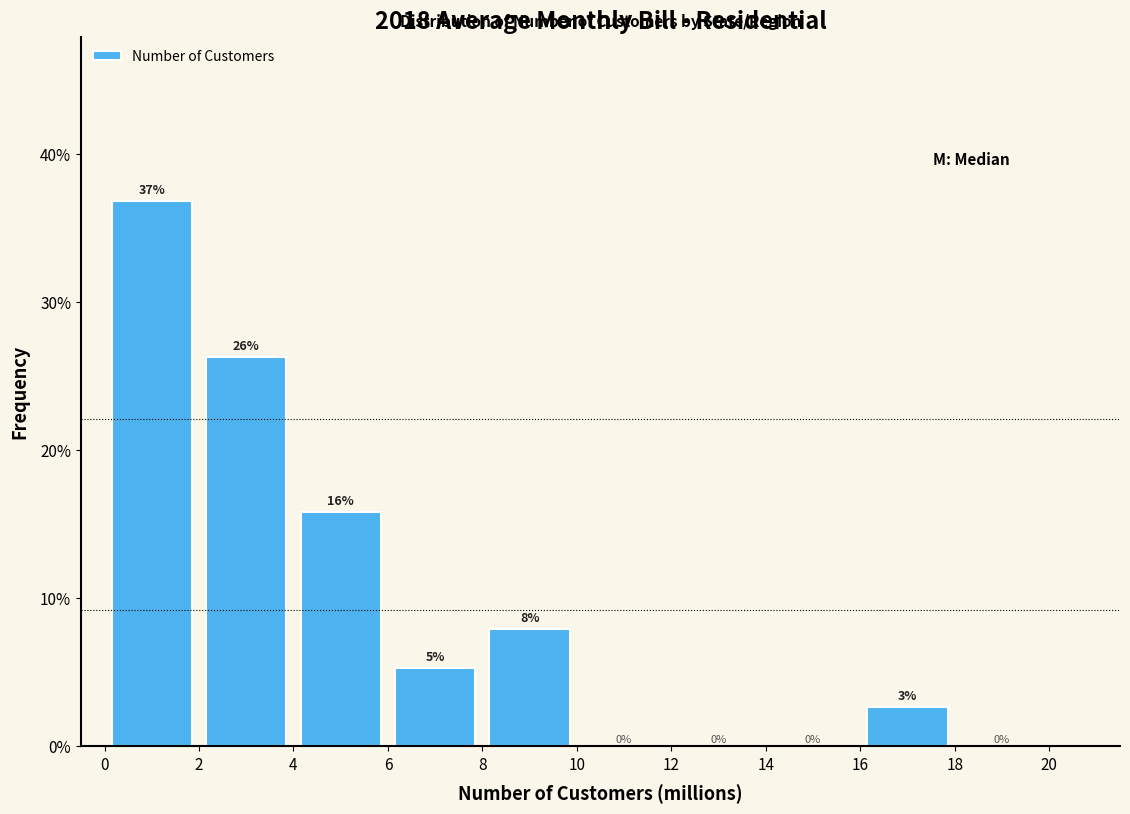

Over which range of the x-axis is the bar tallest?

0 to 2